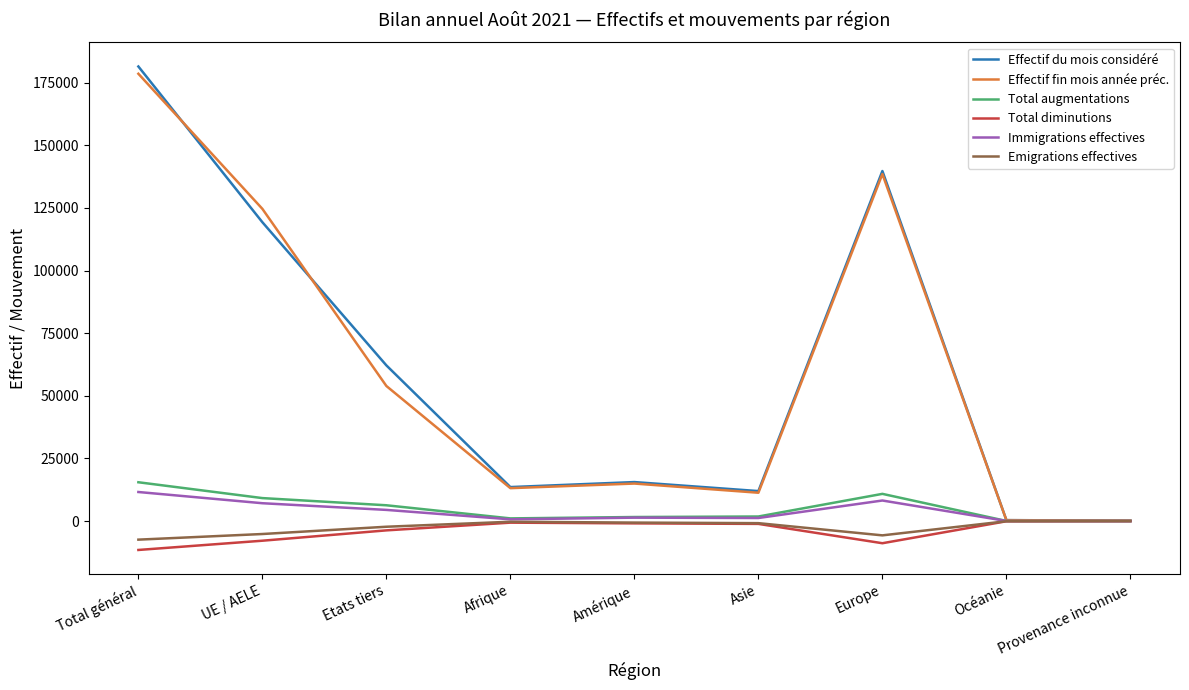

What is the difference between the maximum and minimum values in the Effectif du mois considéré series?

181264